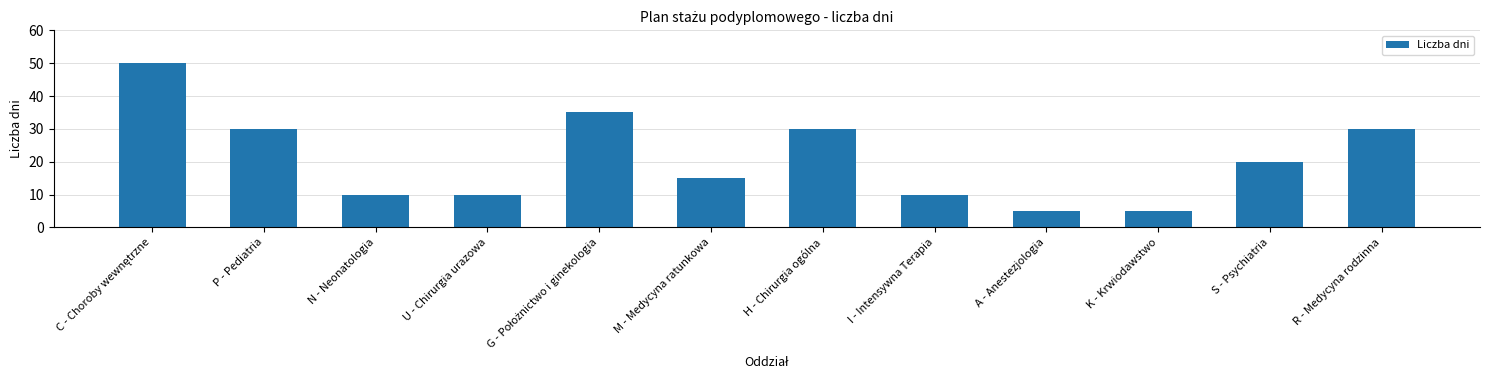

What is the difference between the values at N - Neonatologia and P - Pediatria?

20